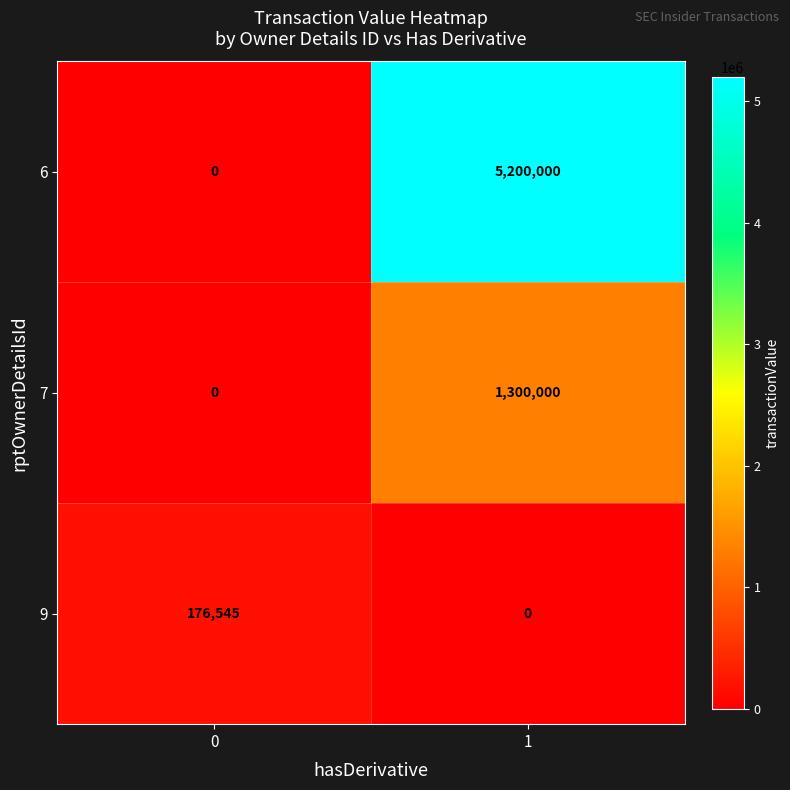

At which category does the chart reach its peak across all series?

1